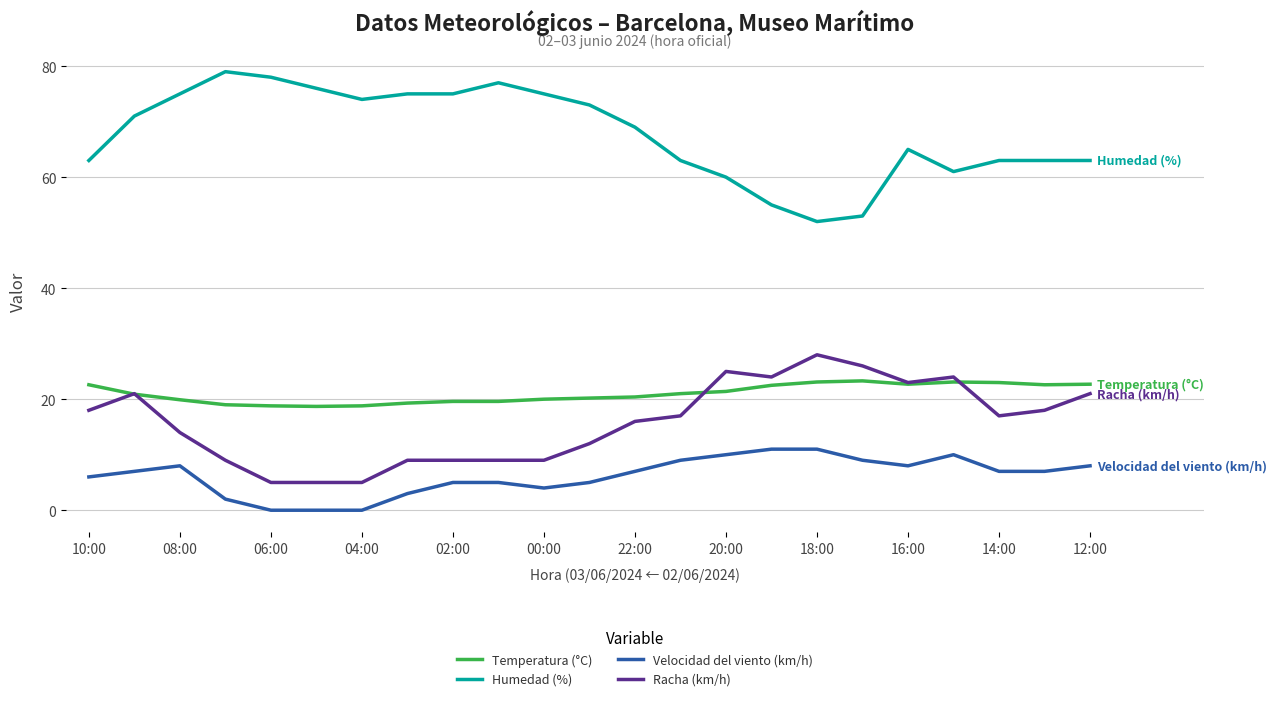

What is the greatest value displayed?

79.0